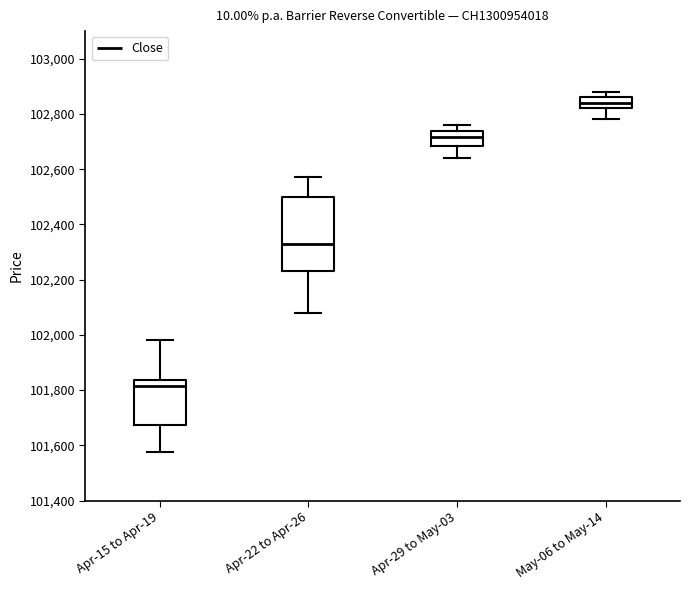

Which box's median line is the highest?

May-06 to May-14